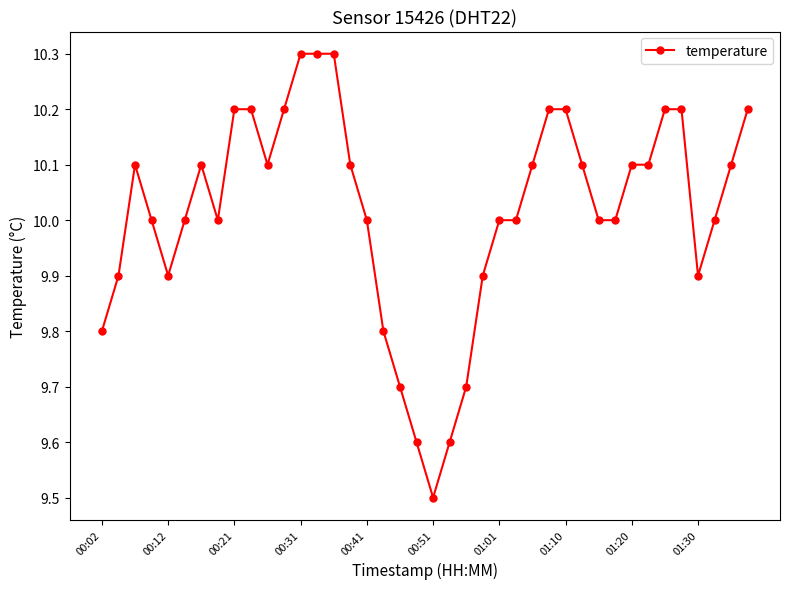

What is the minimum value shown in the chart?

9.5